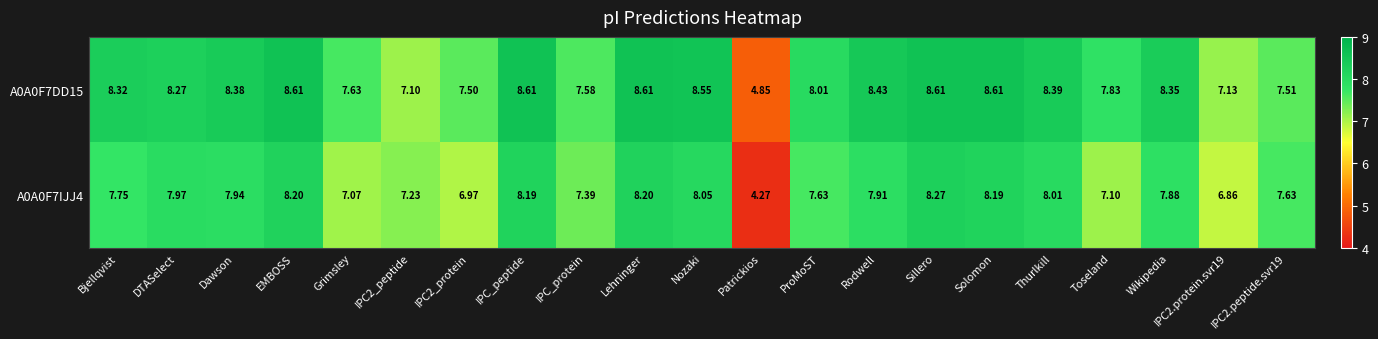

What is the difference between the highest and lowest values at Nozaki?

0.5